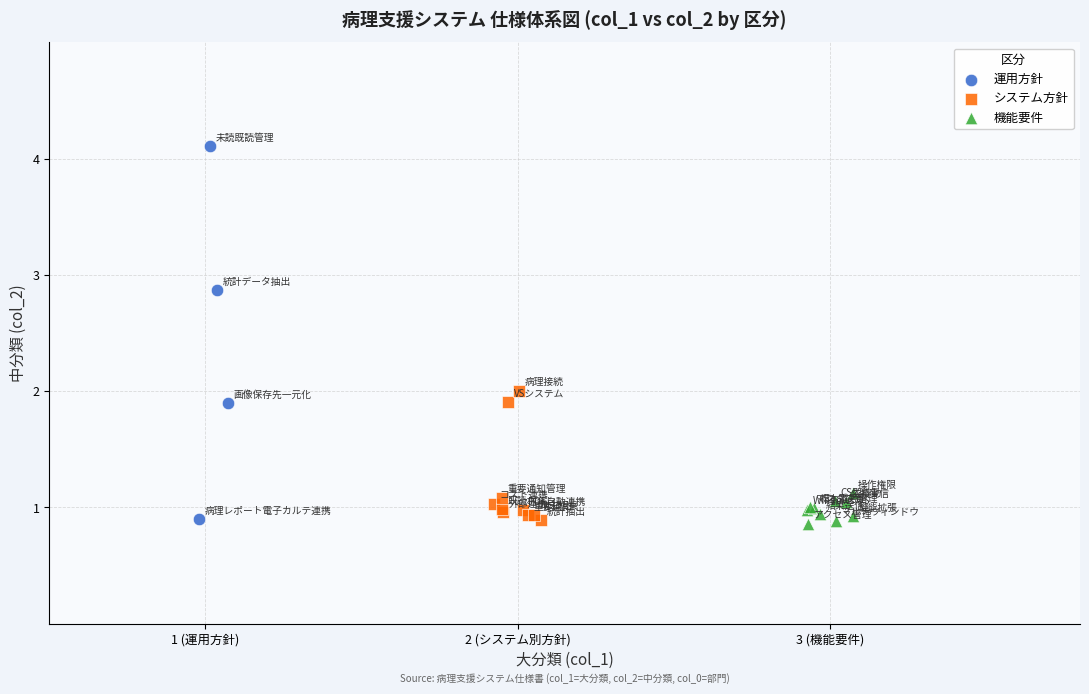

Which series contains the highest Y value?

運用方針